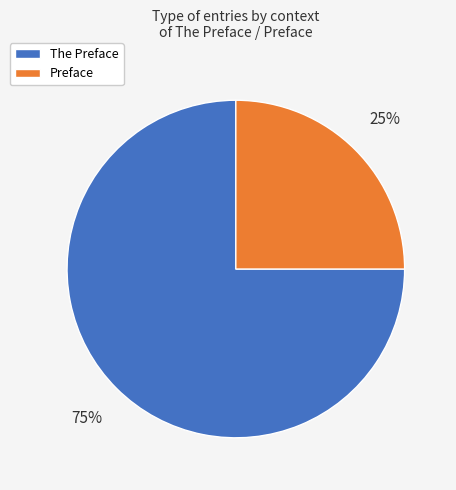

How many slices are in this pie chart?

2